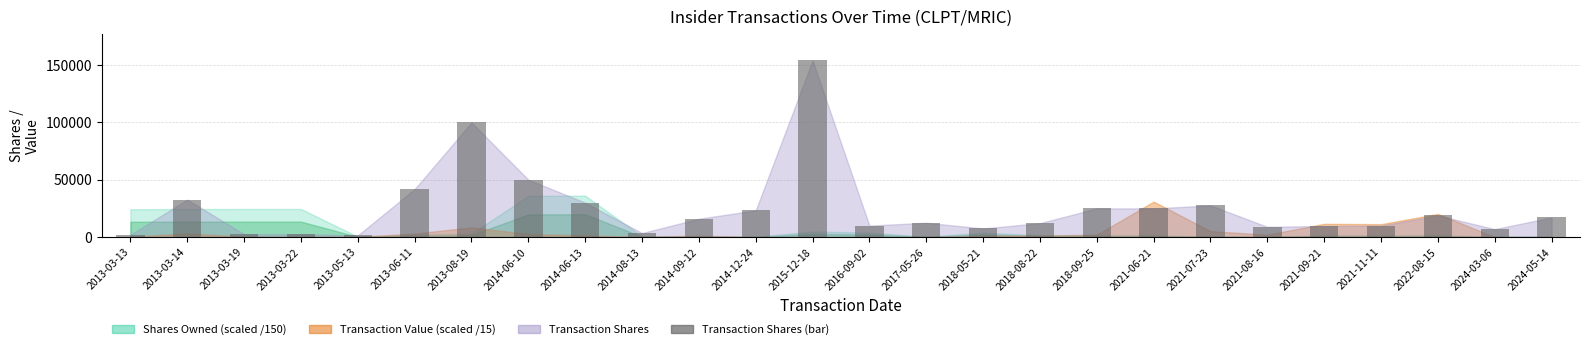

What is the label of the 25th bar from the left?

2024-03-06